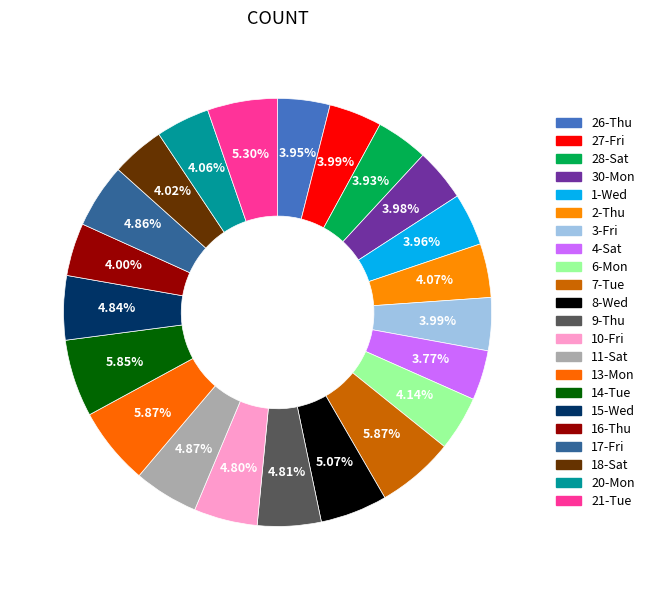

Is it true that 6-Mon is 1% of the pie?

False